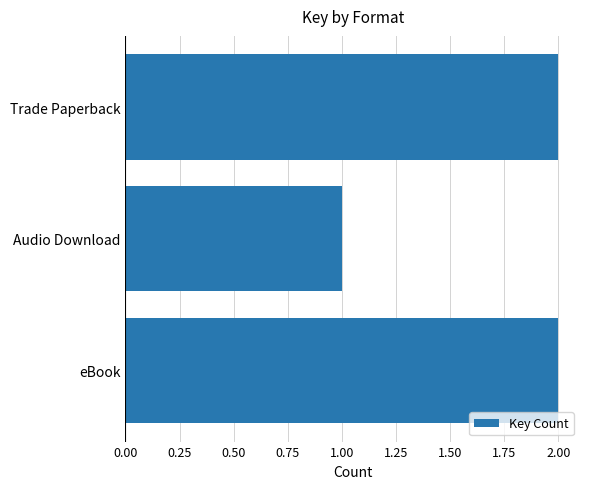

Reading bottom to top, extract all data points from this chart.

2	1	2